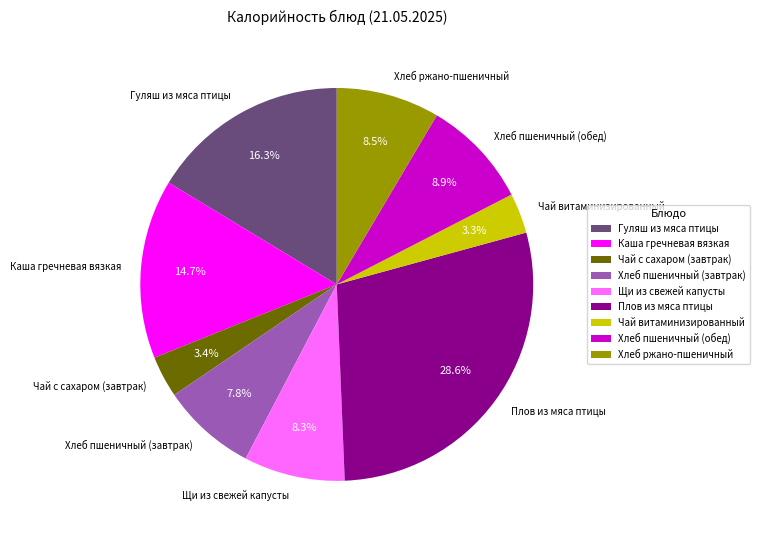

How much of the chart is everything except Чай с сахаром (завтрак)?

96.6%